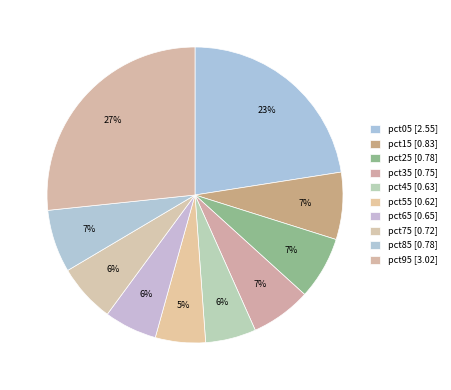

The pct65 slice represents 6% of the pie. True or false?

True